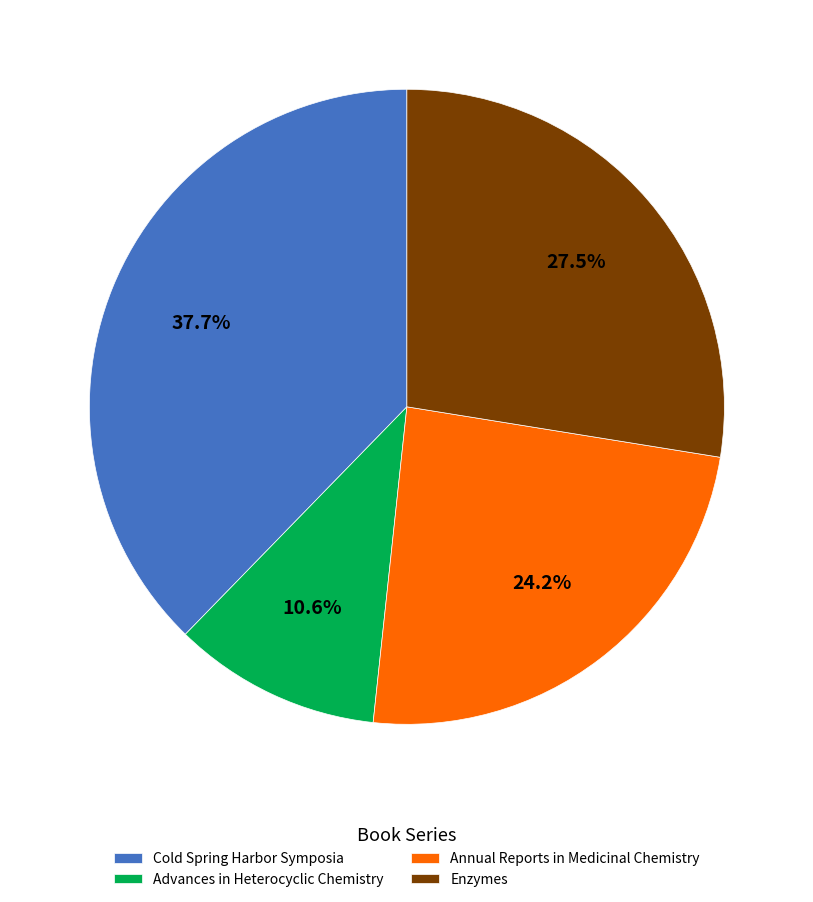

Does Cold Spring Harbor Symposia account for over 50% of the chart?

No